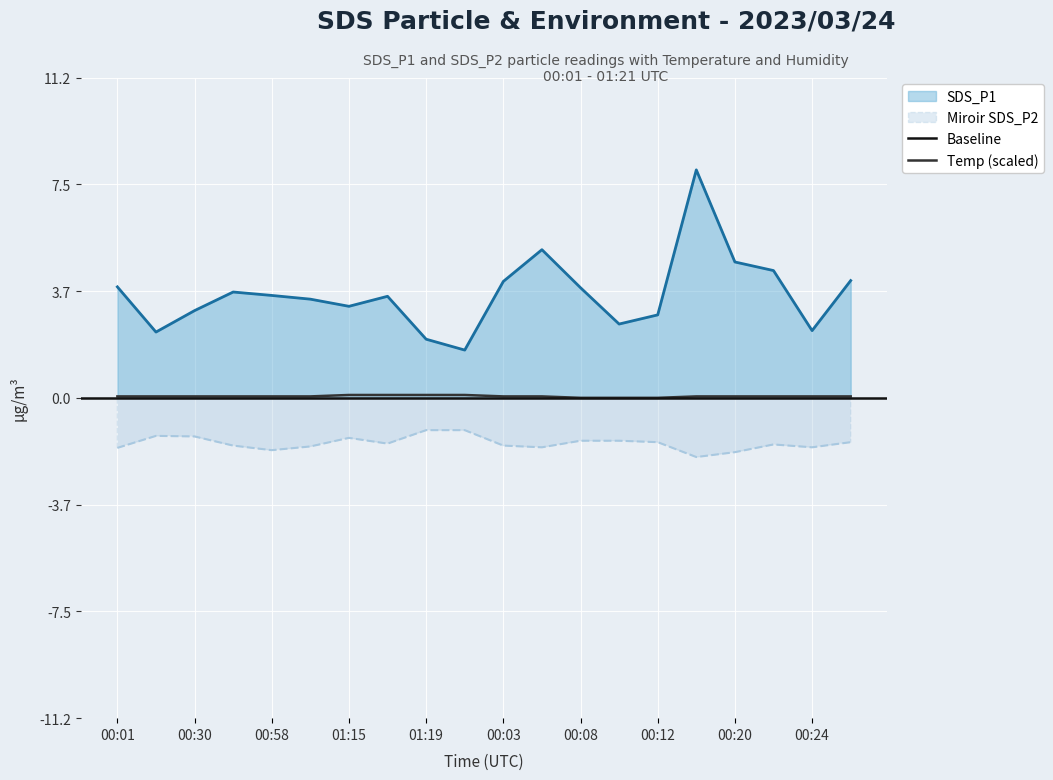

True or false: SDS_P1 and Temp (scaled) intersect in this chart.

False